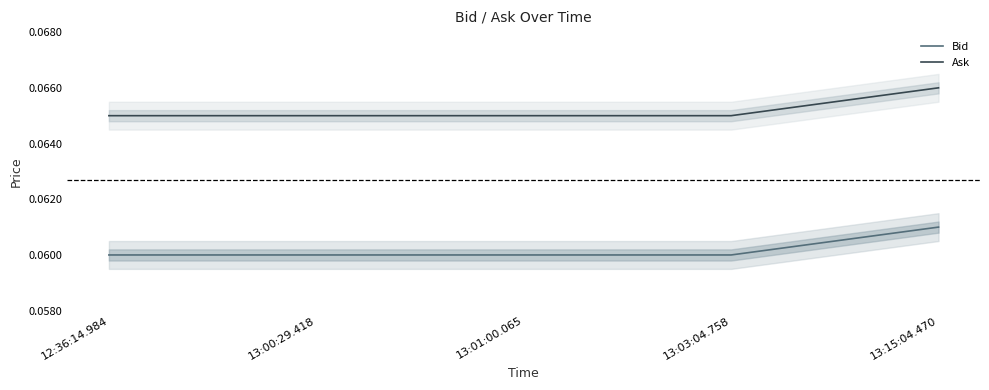

True or false: Bid has more than 0 points higher than both neighbors.

False